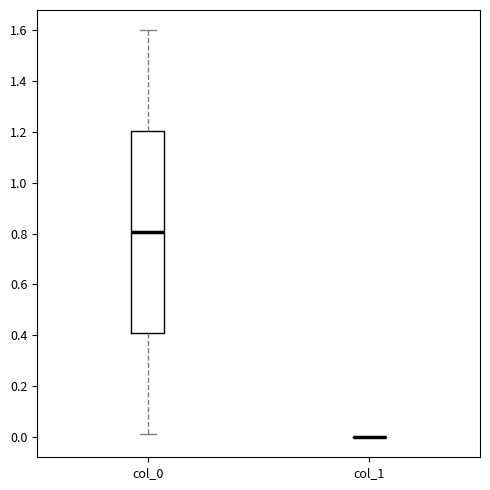

Where does the upper whisker of the box for col_0 end on the y-axis? The values are not printed on the chart, so give them approximately, as read against the axis.

1.60